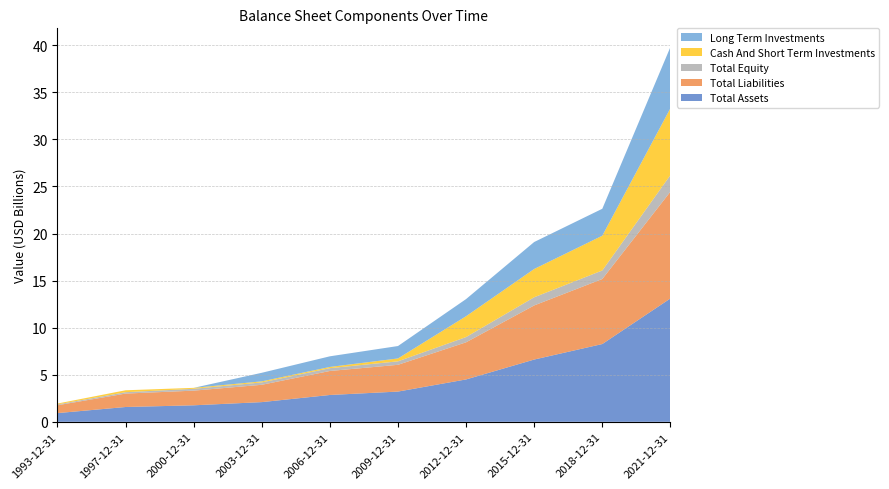

Reading left to right, list all the values displayed in this chart.

Total Assets: 924600000	1573500000	1753814214	2092571434	2850164514	3212384654	4502012000	6614990000	8262227000	13102461000
Total Liabilities: 834200000	1425300000	1557693326	1841084677	2549263476	2843602426	3945049000	5748832000	6908741000	11343237000
Total Equity: 90400000	148200000	196120888	251486757	300901038	368782228	556963000	866158000	906556000	1759224000
Cash And Short Term Investments: 90300000	203700000	100404762	112817412	128491653	307251000	2214734000	3006470000	3692771000	7100248000
Long Term Investments: 0	0	0	910302114	1129312793	1318405838	1820096000	2863901000	2860958000	6502495000